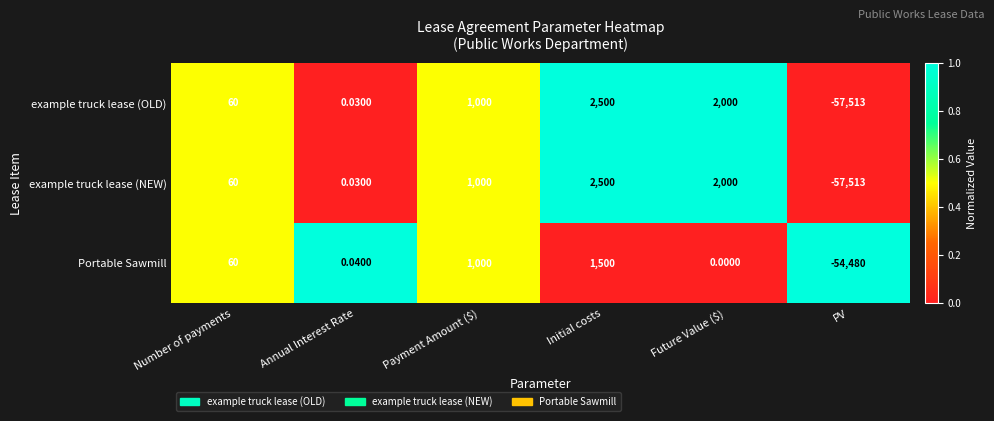

At which label is example truck lease (NEW) closest to -27506?

Annual Interest Rate